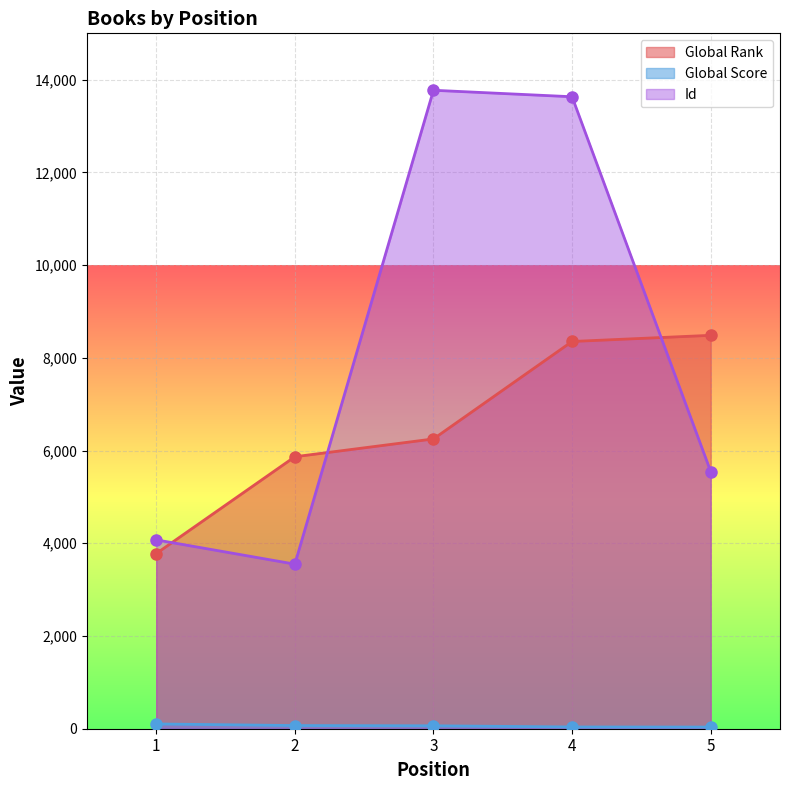

How many lines are shown in the chart?

3